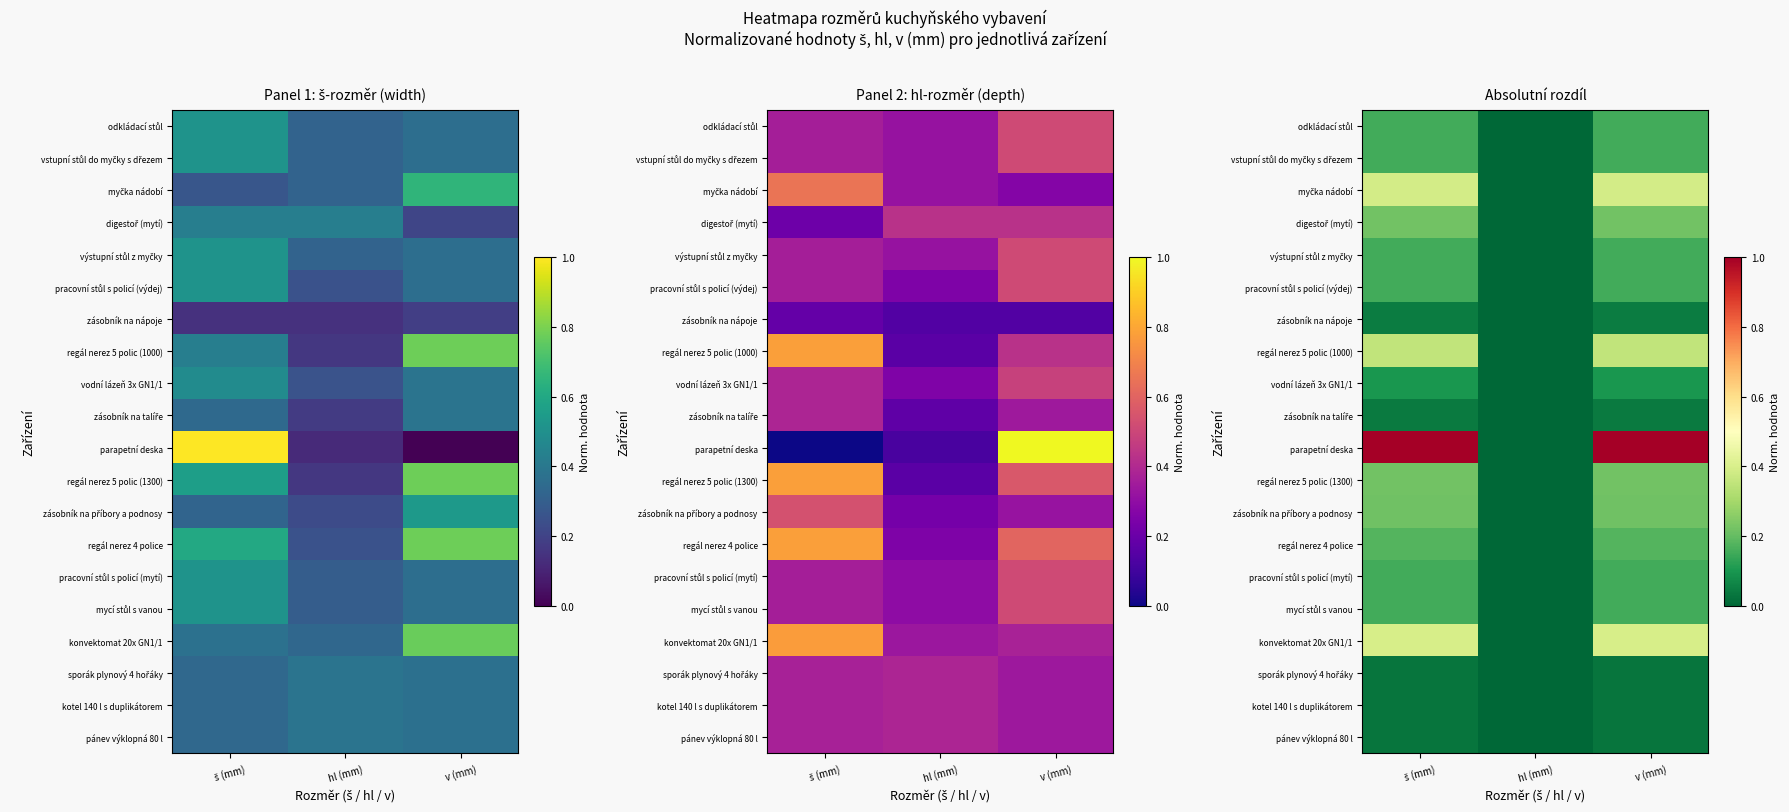

Between v (mm) and hl (mm), which is larger?

v (mm)